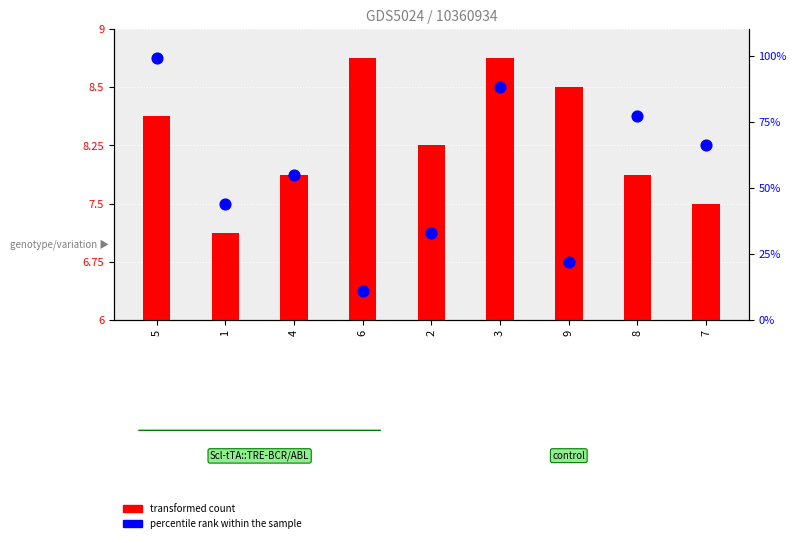

What is the total value across all series at 5?

106